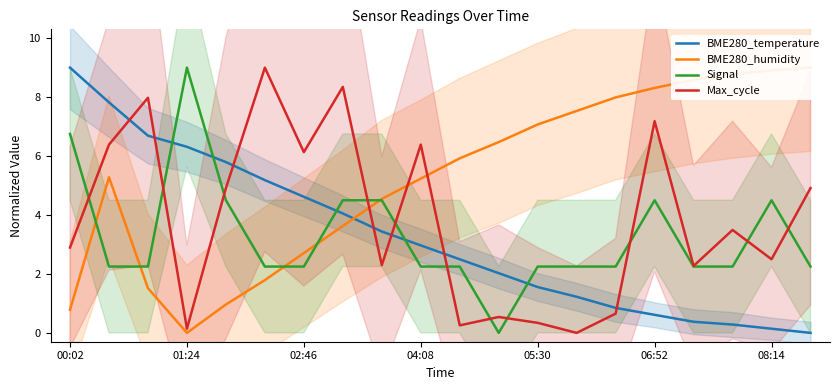

At how many categories does at least one series exceed 1?

20